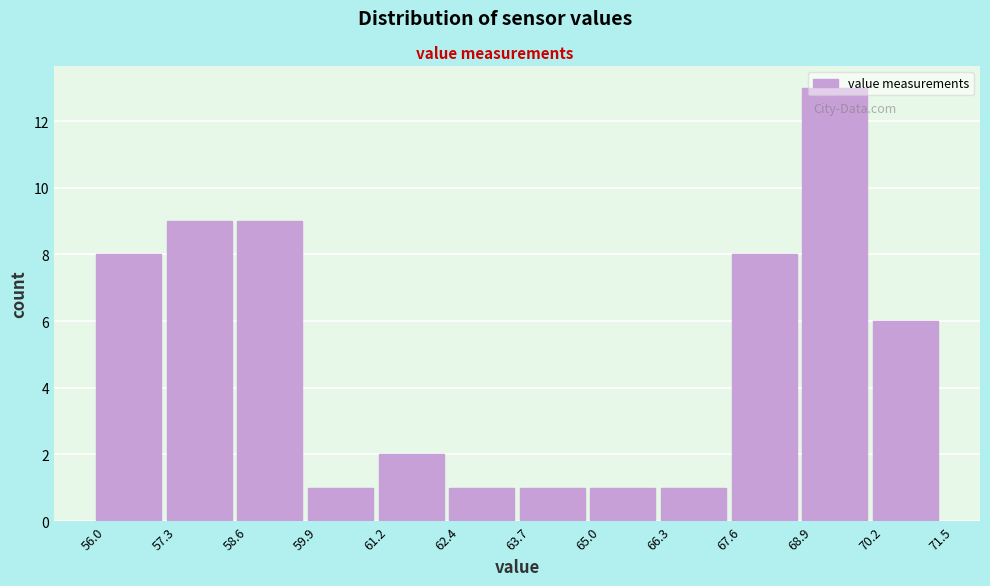

Over which range of the x-axis is the bar tallest?

68.9 to 70.2